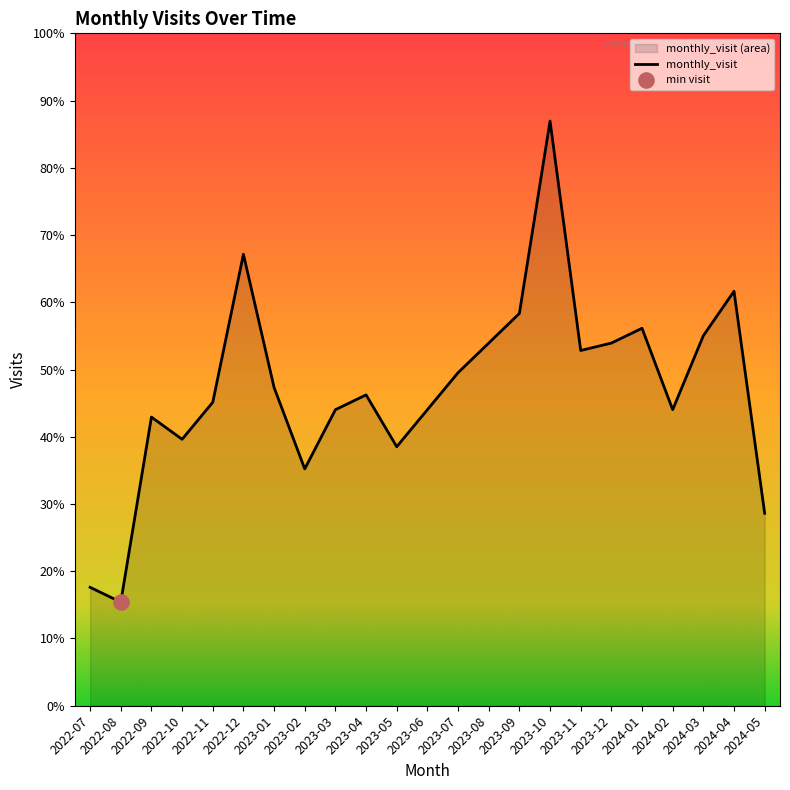

What is the change in value from 2023-06 to 2024-03?

+10